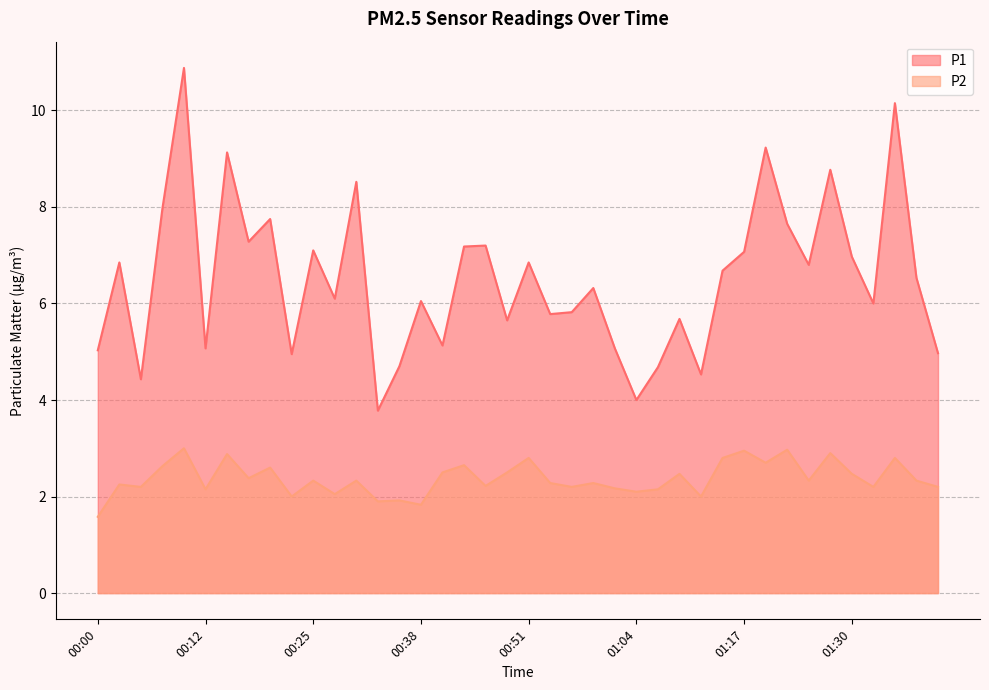

Reading left to right, what are all the values shown in this chart?

P1: 00:00=5.0	00:02=6.8	00:05=4.4	00:07=8.0	00:10=10.9	00:12=5.1	00:15=9.1	00:17=7.3	00:20=7.8	00:22=5.0	00:25=7.1	00:28=6.1	00:30=8.5	00:33=3.8	00:35=4.7	00:38=6.0	00:40=5.1	00:43=7.2	00:46=7.2	00:48=5.7	00:51=6.8	00:53=5.8	00:56=5.8	00:58=6.3	01:01=5.1	01:04=4.0	01:06=4.7	01:09=5.7	01:11=4.5	01:14=6.7	01:17=7.1	01:19=9.2	01:22=7.7	01:25=6.8	01:28=8.8	01:30=7.0	01:33=6.0	01:35=10.2	01:38=6.5	01:40=5.0
P2: 00:00=1.6	00:02=2.2	00:05=2.2	00:07=2.6	00:10=3.0	00:12=2.1	00:15=2.9	00:17=2.4	00:20=2.6	00:22=2.0	00:25=2.3	00:28=2.0	00:30=2.3	00:33=1.9	00:35=1.9	00:38=1.8	00:40=2.5	00:43=2.6	00:46=2.2	00:48=2.5	00:51=2.8	00:53=2.3	00:56=2.2	00:58=2.3	01:01=2.2	01:04=2.1	01:06=2.1	01:09=2.5	01:11=2.0	01:14=2.8	01:17=3.0	01:19=2.7	01:22=3.0	01:25=2.3	01:28=2.9	01:30=2.5	01:33=2.2	01:35=2.8	01:38=2.3	01:40=2.2